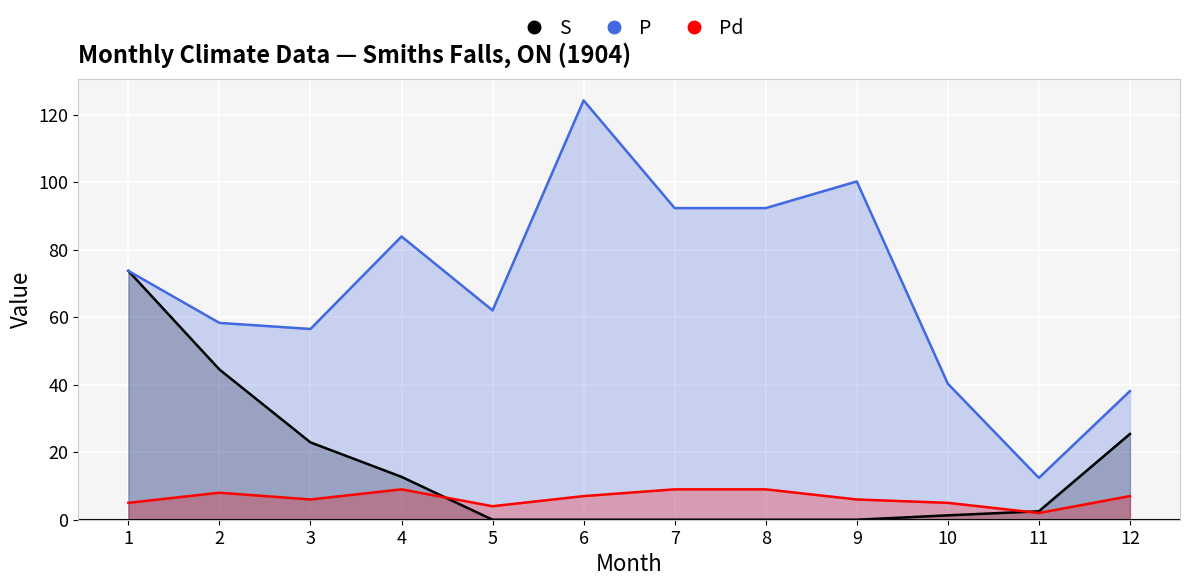

True or false: S and P intersect in this chart.

False